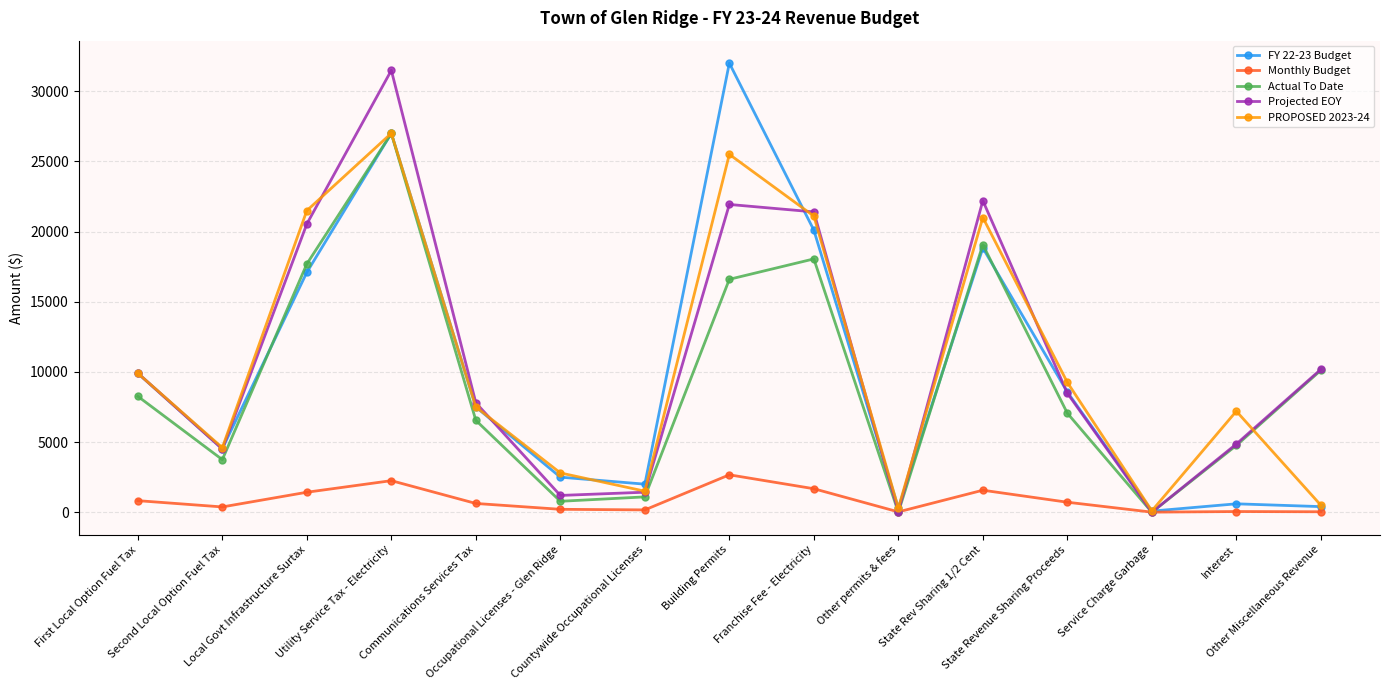

At which category does the chart reach its peak across all series?

Building Permits